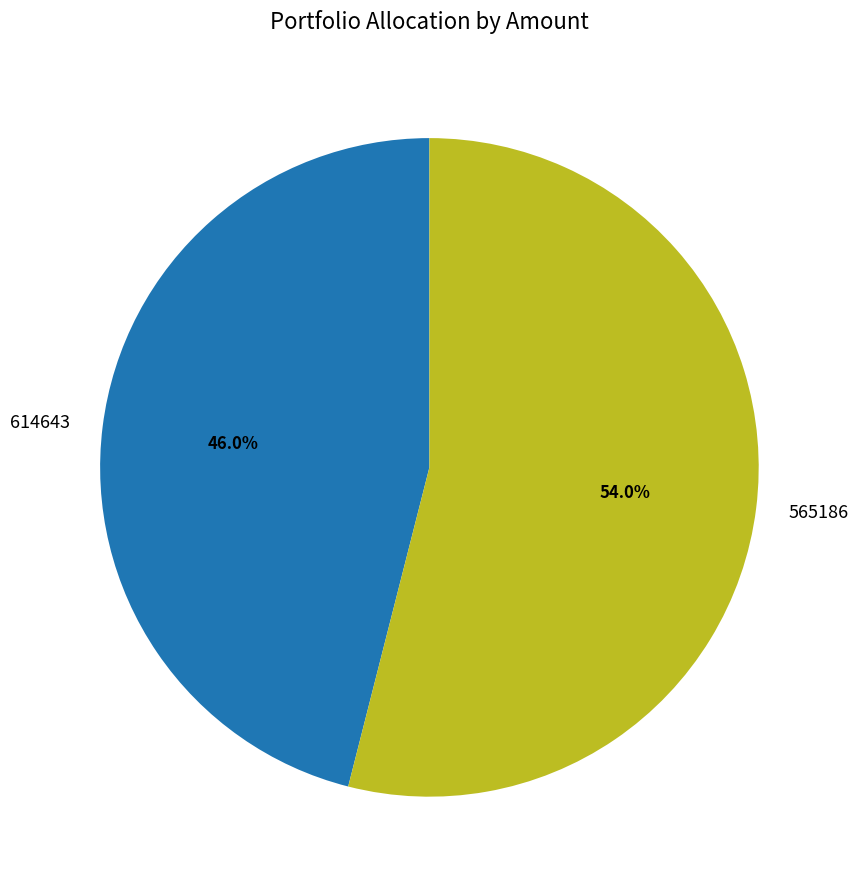

To the nearest percent, what portion does 614643 represent?

46%